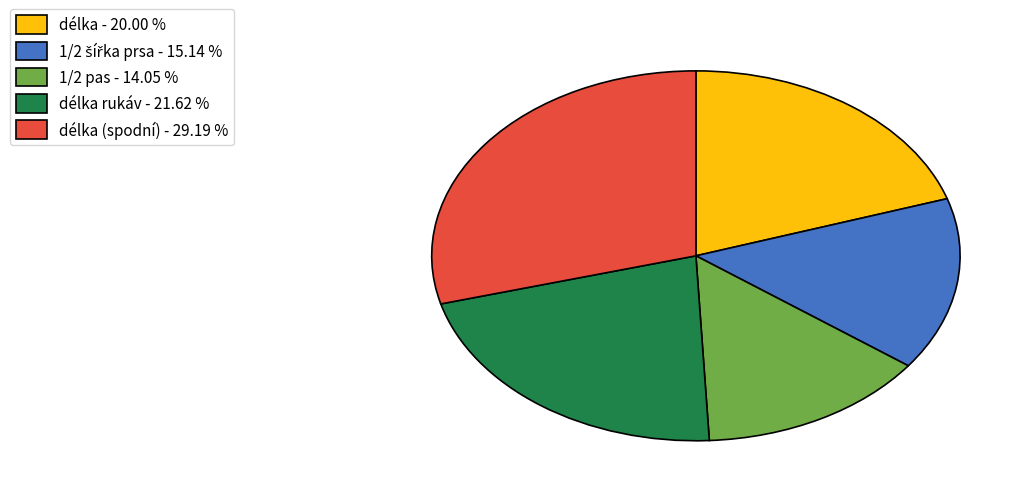

Which has a higher value, délka (spodní) - 29.19 % or délka - 20.00 %?

délka (spodní) - 29.19 %